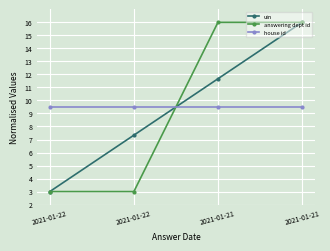

What is the value of the uin point at the 4th from the left?

11.7